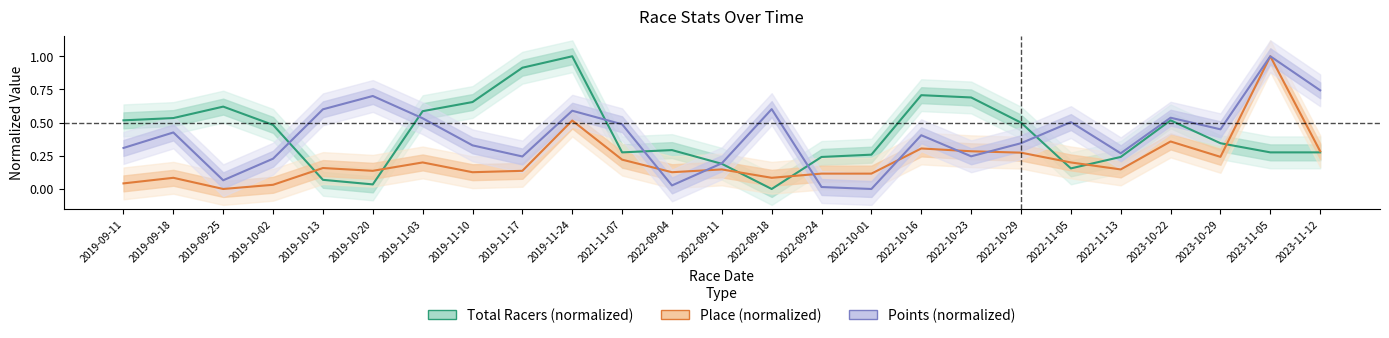

What is the value of the Total Racers (normalized) point at the 9th from the left?

0.9